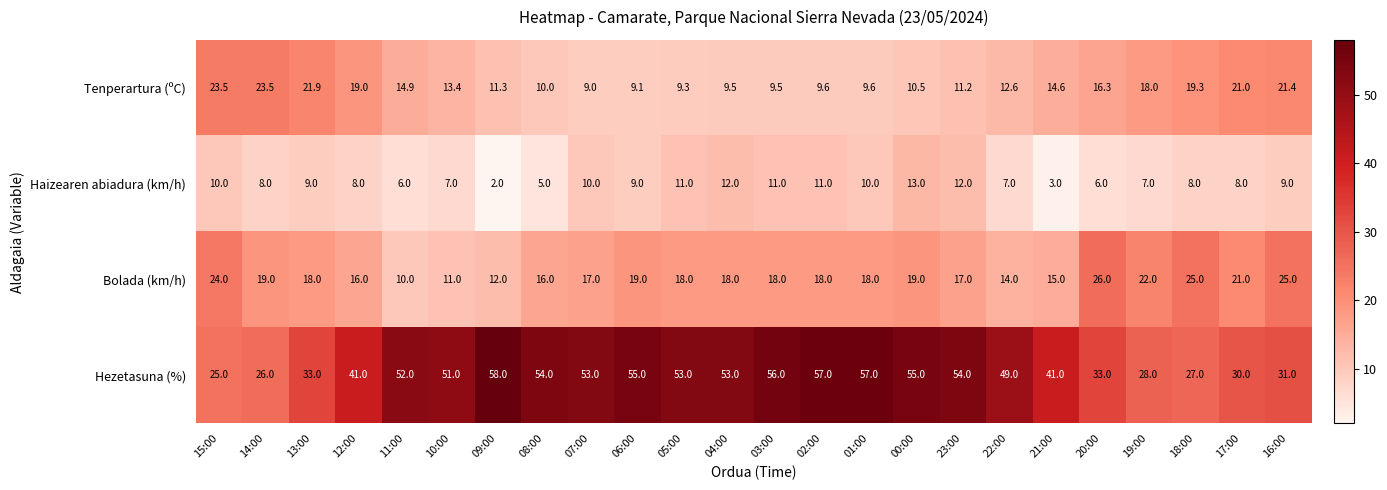

What is the difference between the Hezetasuna (%) values at 08:00 and 15:00?

29.0